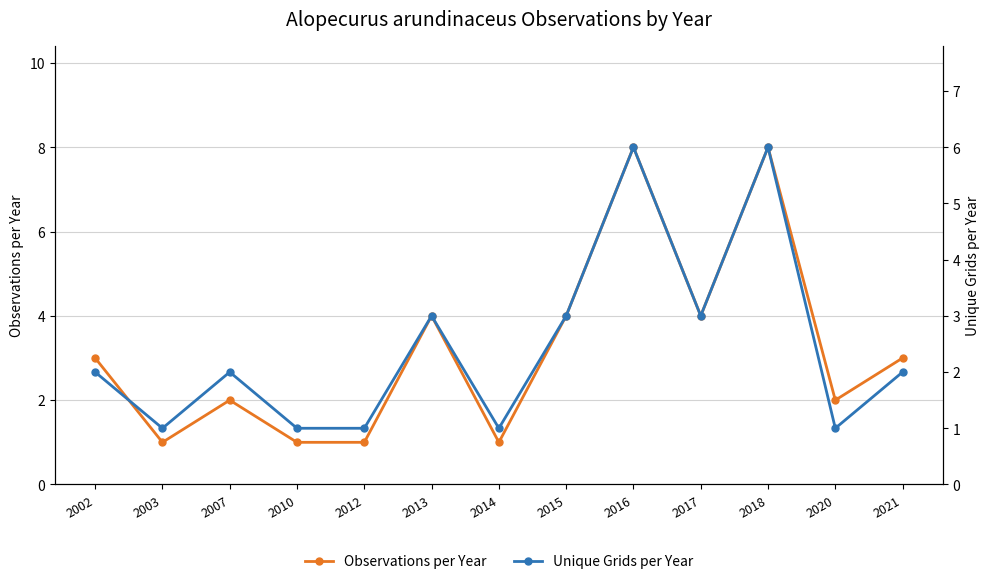

Reading left to right, list all the values displayed in this chart.

Observations per Year: 3	1	2	1	1	4	1	4	8	4	8	2	3
Unique Grids per Year: 2	1	2	1	1	3	1	3	6	3	6	1	2